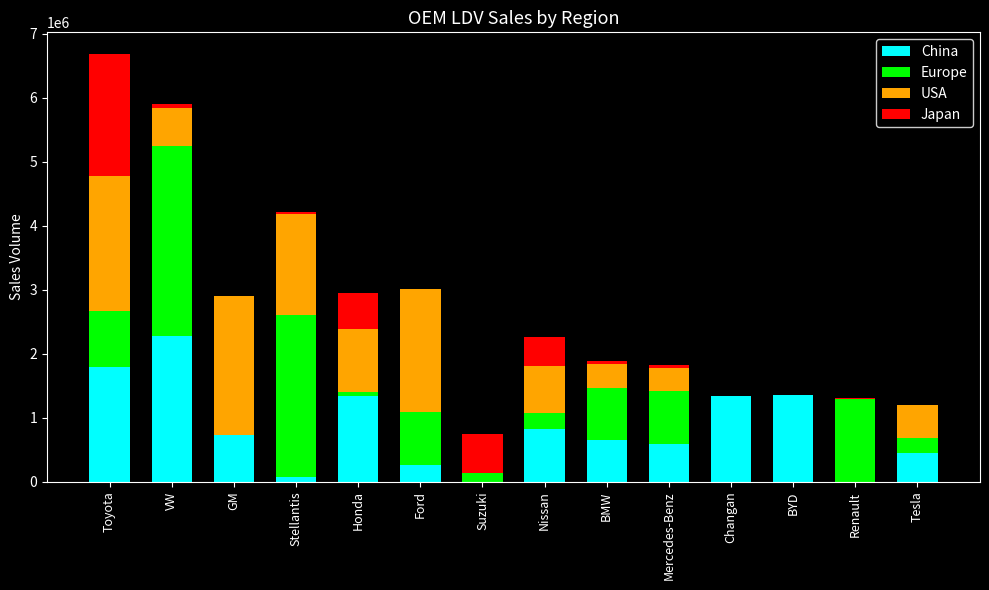

What is the maximum value for China?

2281896